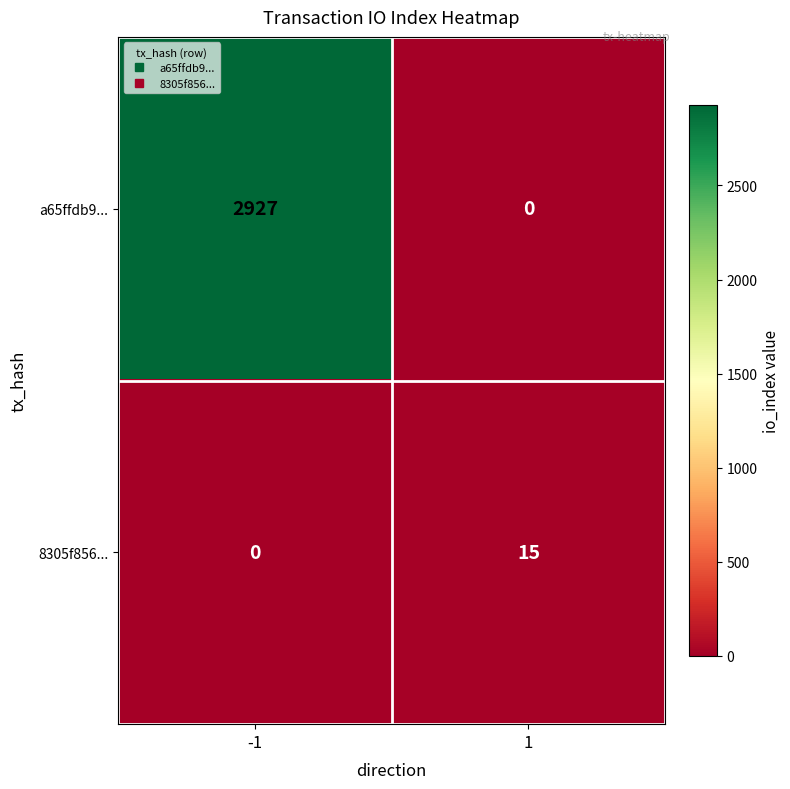

What is the sum of all 8305f856... values?

15